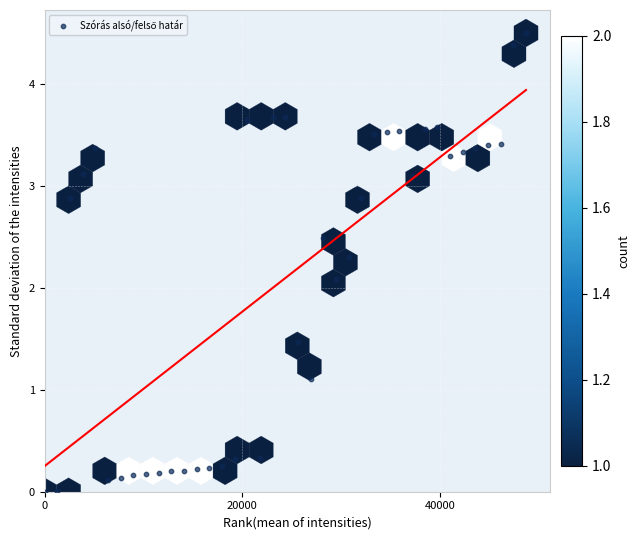

What is the range of Y values (max minus min)?

4.5